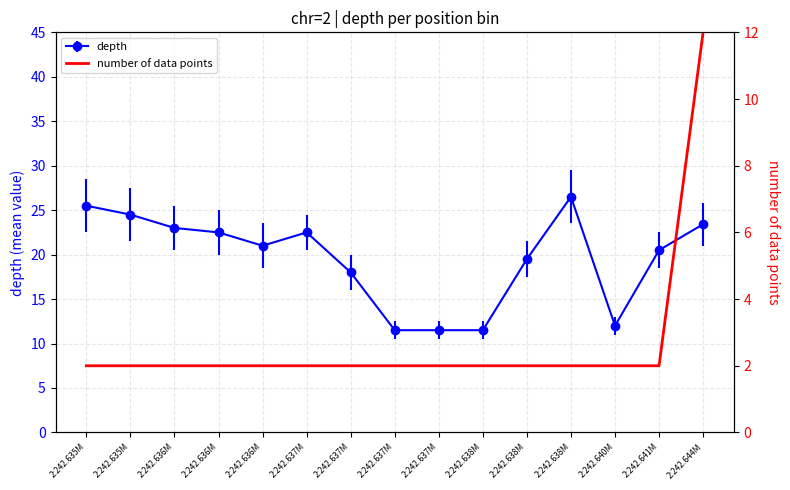

What is the minimum value shown in the chart?

2